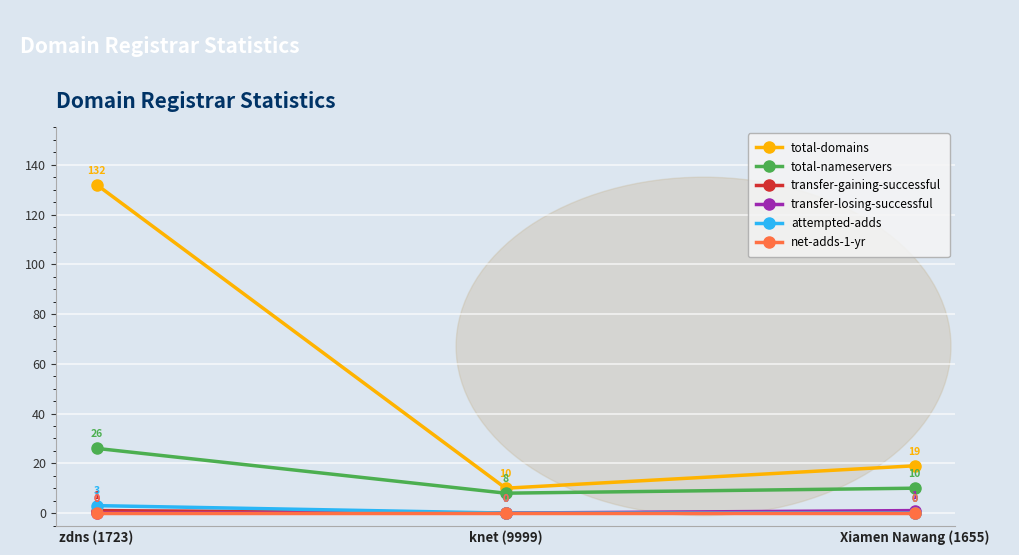

At which category is the sum across all series the highest?

zdns (1723)